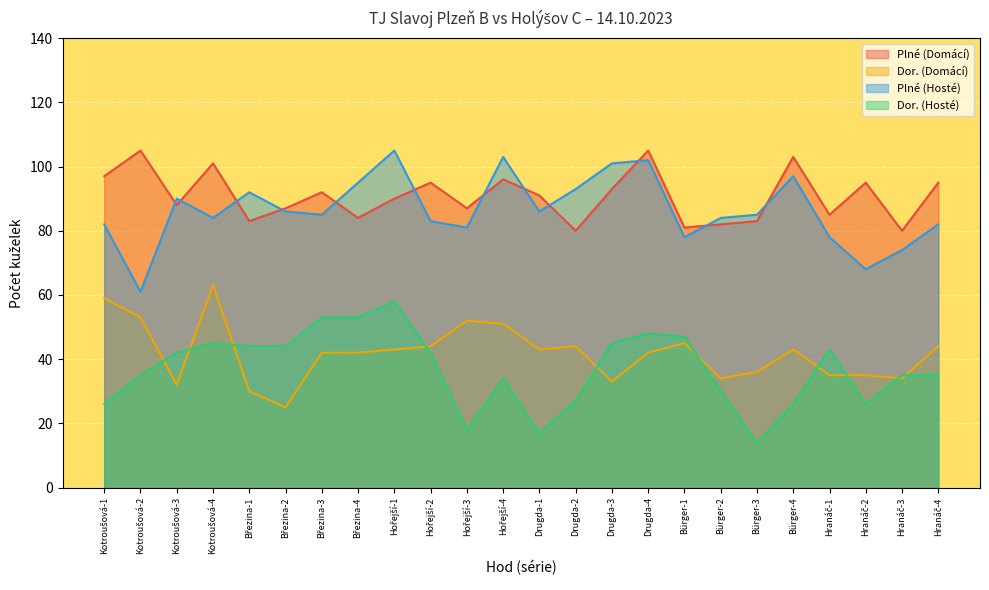

True or false: Dor. (Domácí) and Plné (Domácí) cross at least once.

False